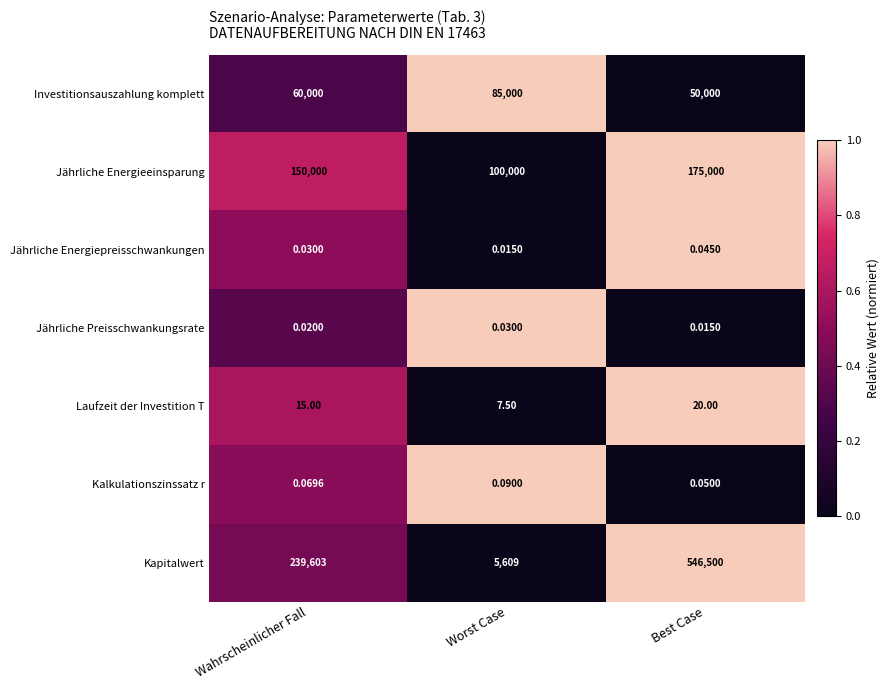

Rank the series by their maximum value, from highest to lowest.

Kapitalwert, Jährliche Energieeinsparung, Investitionsauszahlung komplett, Laufzeit der Investition T, Kalkulationszinssatz r, Jährliche Energiepreisschwankungen, Jährliche Preisschwankungsrate